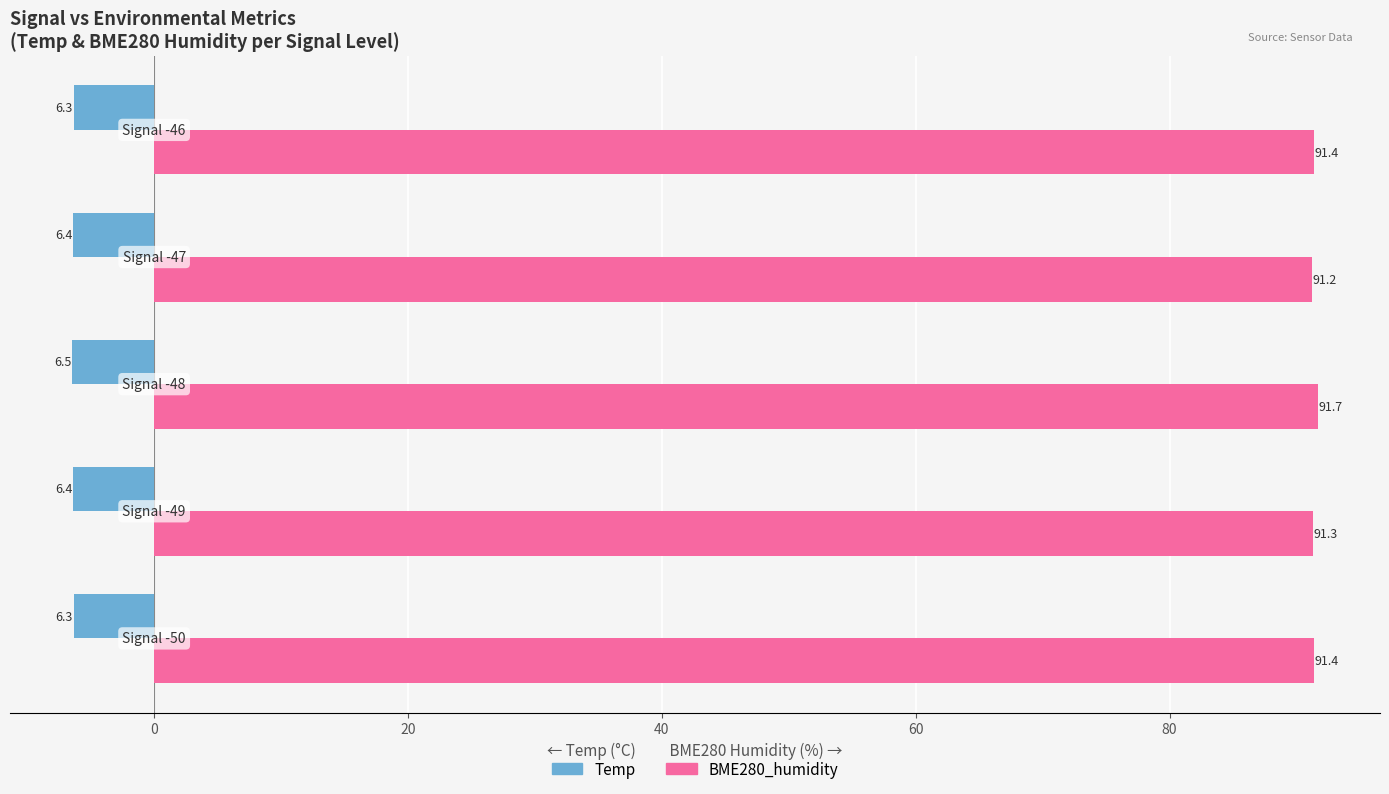

What is the average value of the BME280_humidity series?

91.4